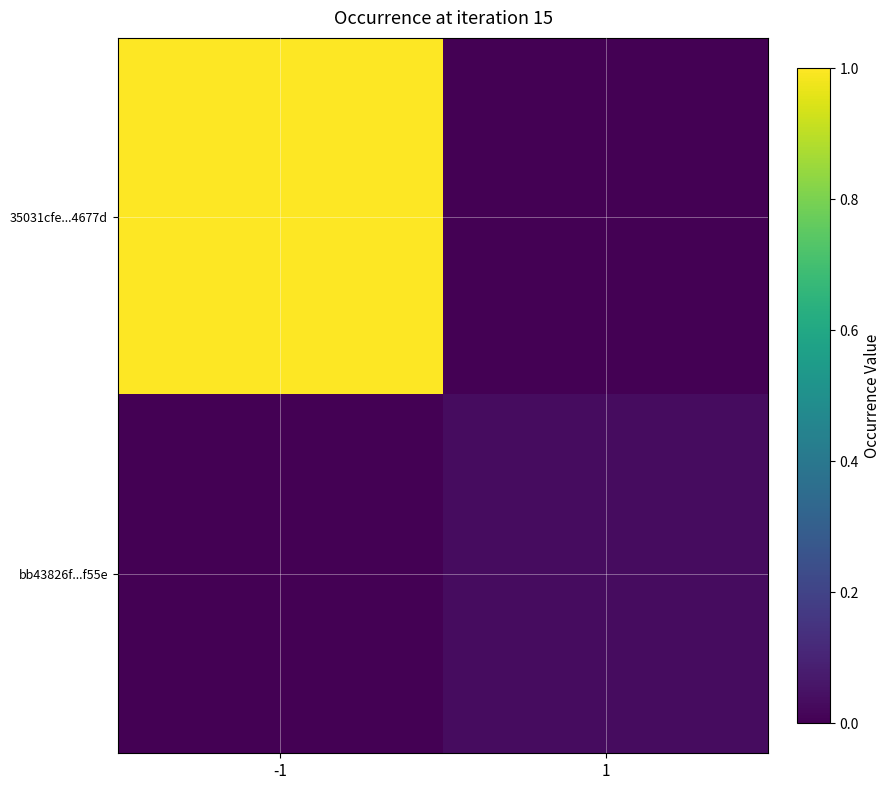

How many categories are shown in the chart?

2